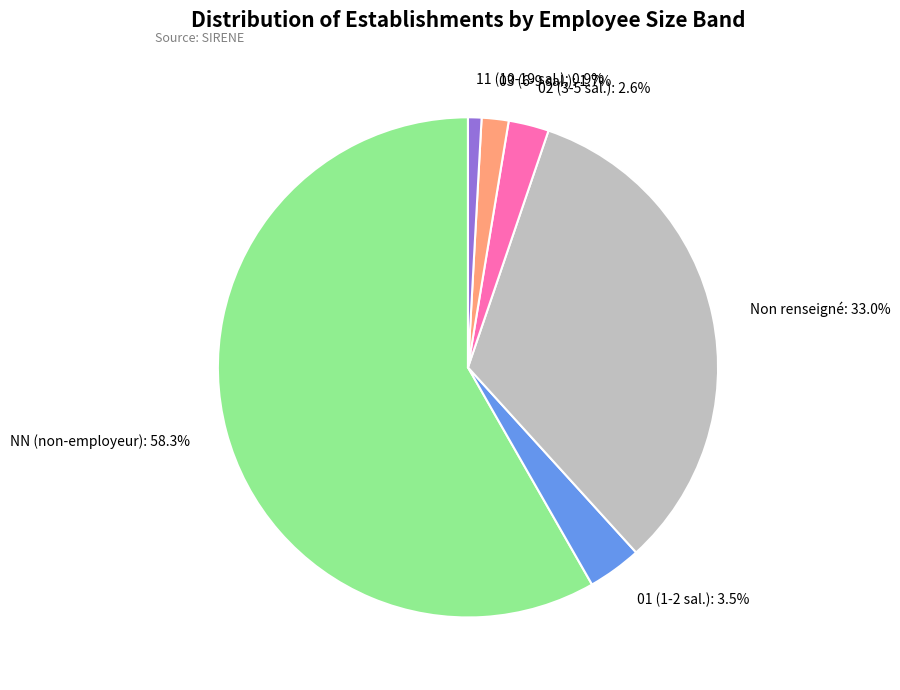

Is Non renseigné the majority of the pie?

No